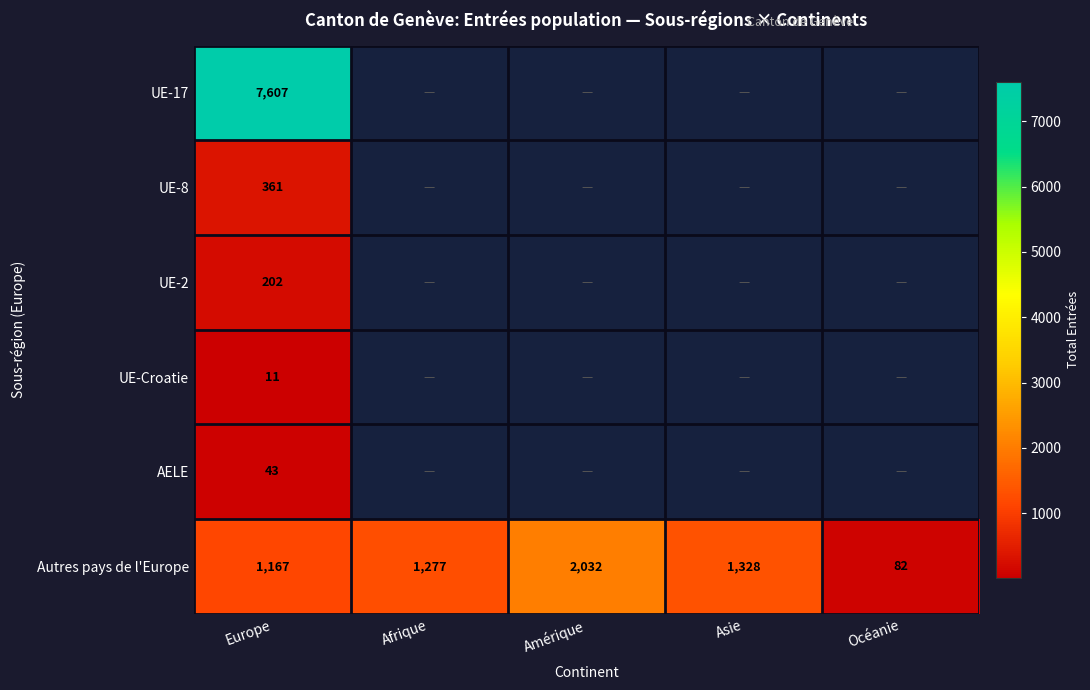

The UE-Croatie series shows 11 at Europe. True or false?

True